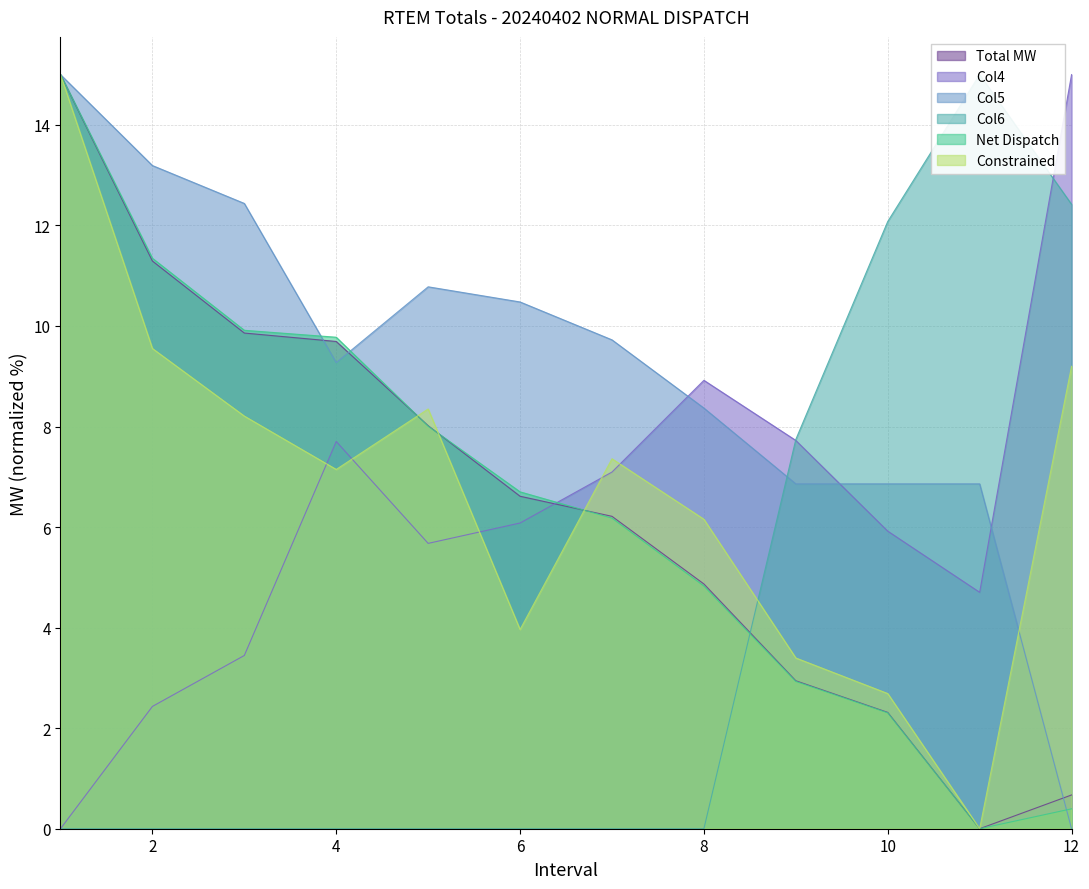

What is the value of the Col5 point at the 3rd from the left?

12.4